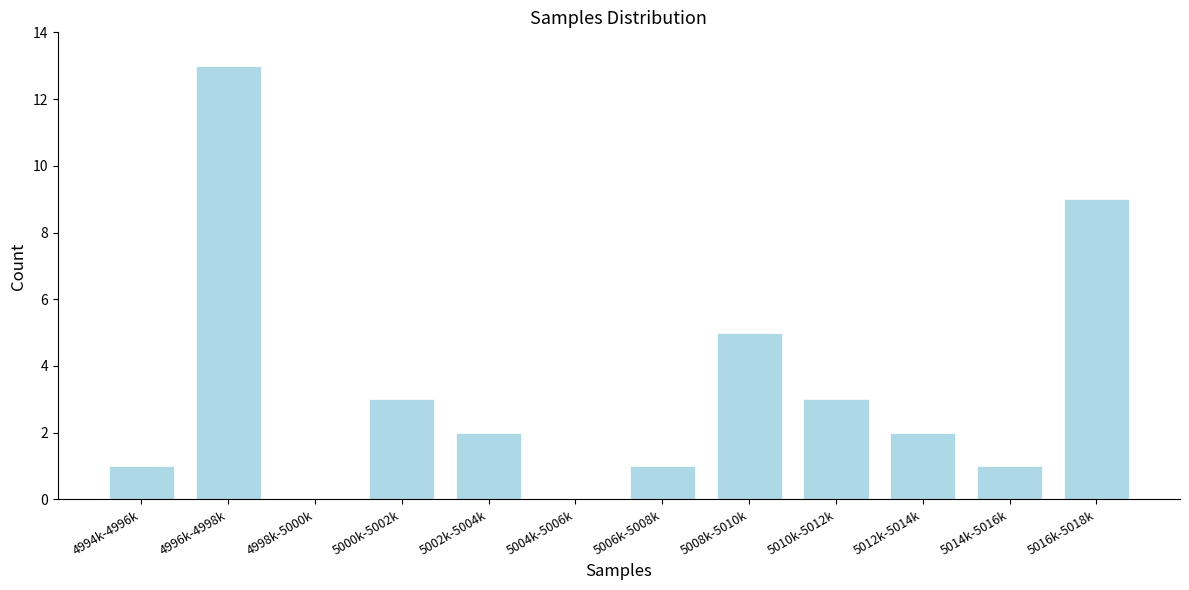

Reading right to left, extract all data points from this chart.

5016k-5018k=9	5014k-5016k=1	5012k-5014k=2	5010k-5012k=3	5008k-5010k=5	5006k-5008k=1	5004k-5006k=0	5002k-5004k=2	5000k-5002k=3	4998k-5000k=0	4996k-4998k=13	4994k-4996k=1